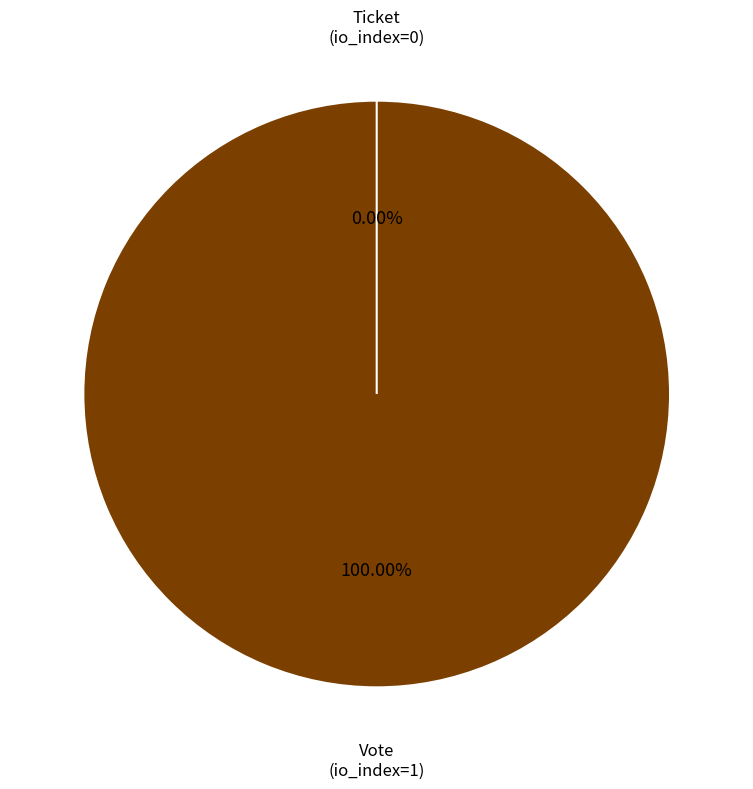

What is the total percentage of Vote and Ticket?

100.0%